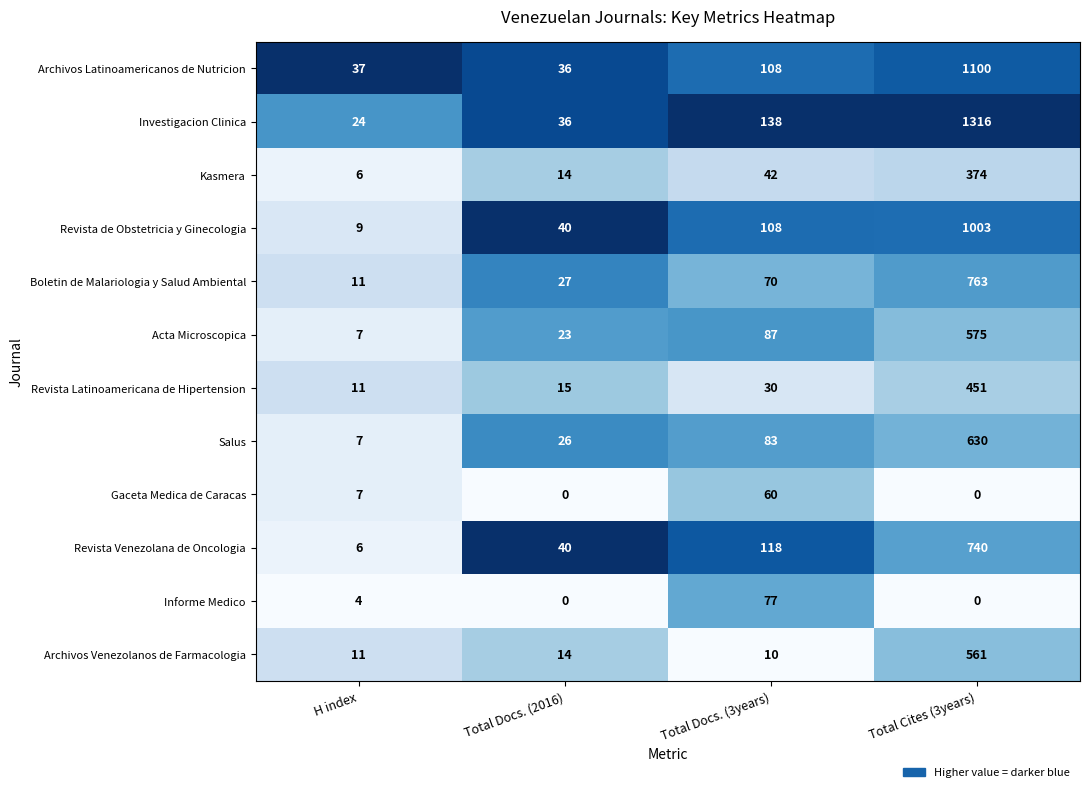

Which series has the widest spread of values?

Investigacion Clinica